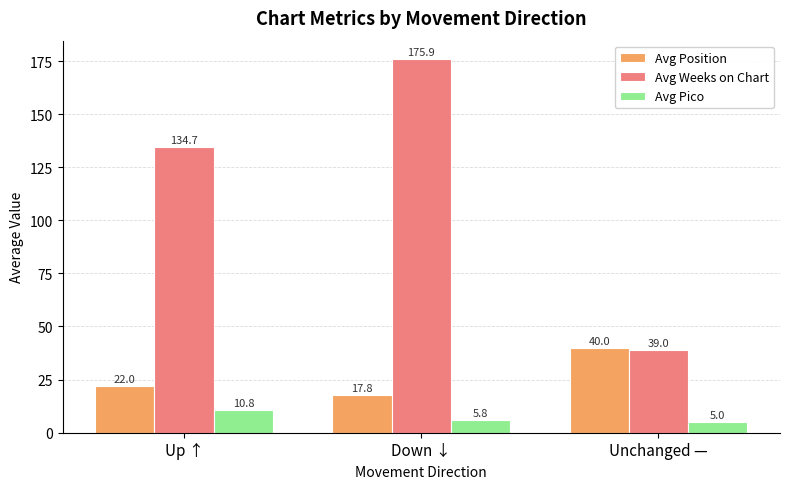

At which category is the sum across all series the highest?

Down ↓